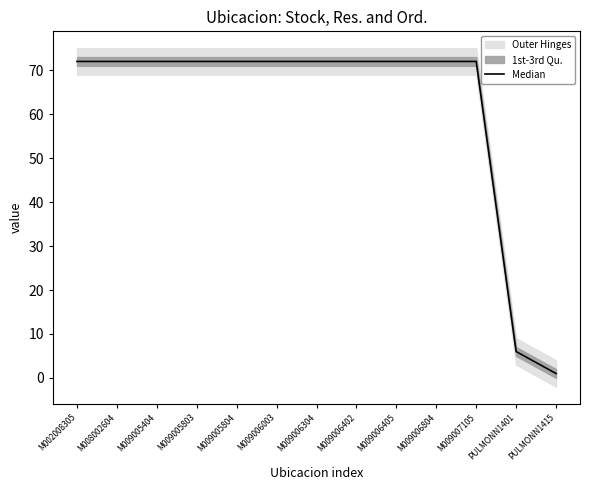

What is the label of the 2nd point from the right?

PULMONN1401